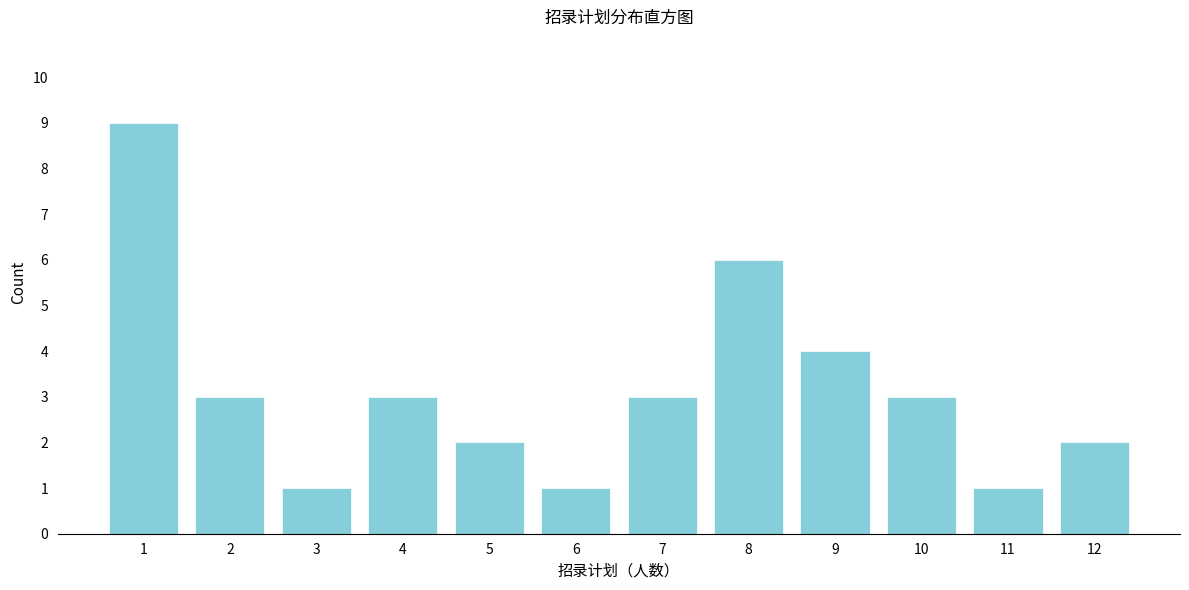

Reading left to right, transcribe all the data shown in this chart.

1=9	2=3	3=1	4=3	5=2	6=1	7=3	8=6	9=4	10=3	11=1	12=2